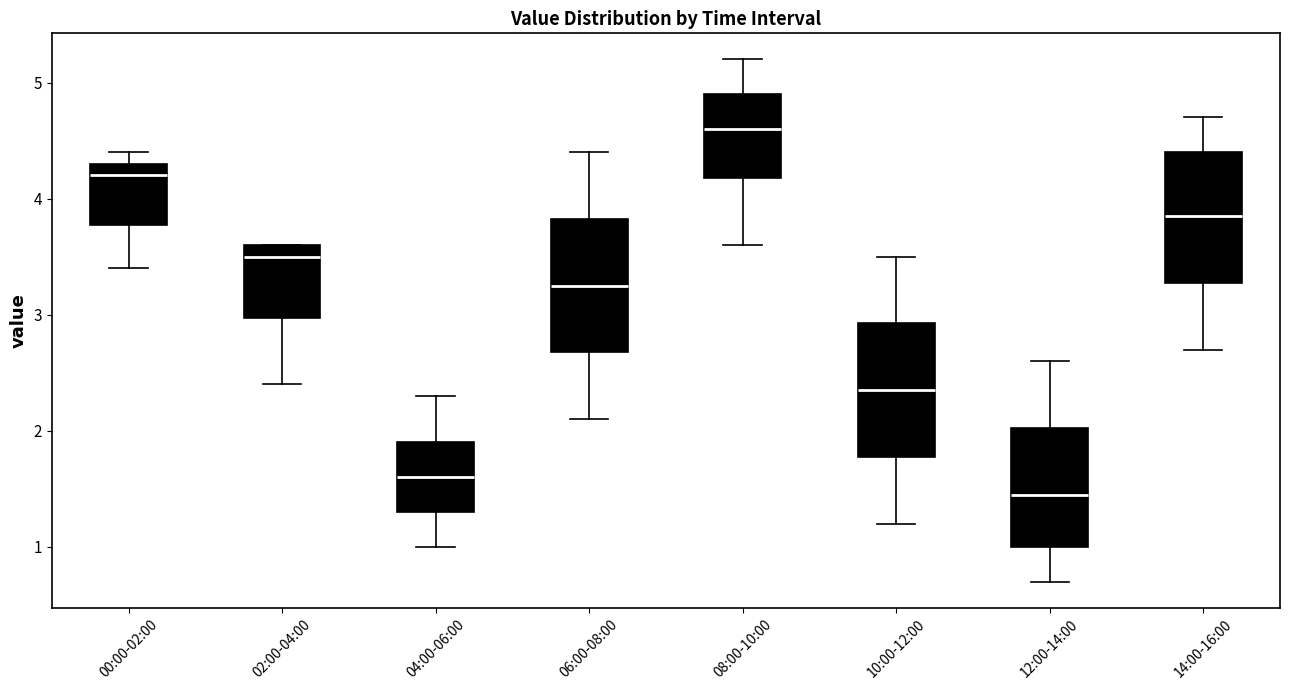

Reading left to right, transcribe this box plot: for each box, give where its median line is, the range the box spans, and where its two whiskers end, as read against the y-axis. The values are not printed on the chart, so give them approximately, as read against the axis.

00:00-02:00: median 4.2, box 3.8 to 4.3, whiskers 3.4 to 4.4
02:00-04:00: median 3.5, box 3.0 to 3.6, whiskers 2.4 to 3.6
04:00-06:00: median 1.6, box 1.3 to 1.9, whiskers 1.0 to 2.3
06:00-08:00: median 3.3, box 2.7 to 3.8, whiskers 2.1 to 4.4
08:00-10:00: median 4.6, box 4.2 to 4.9, whiskers 3.6 to 5.2
10:00-12:00: median 2.4, box 1.8 to 2.9, whiskers 1.2 to 3.5
12:00-14:00: median 1.5, box 1.0 to 2.0, whiskers 0.7 to 2.6
14:00-16:00: median 3.9, box 3.3 to 4.4, whiskers 2.7 to 4.7